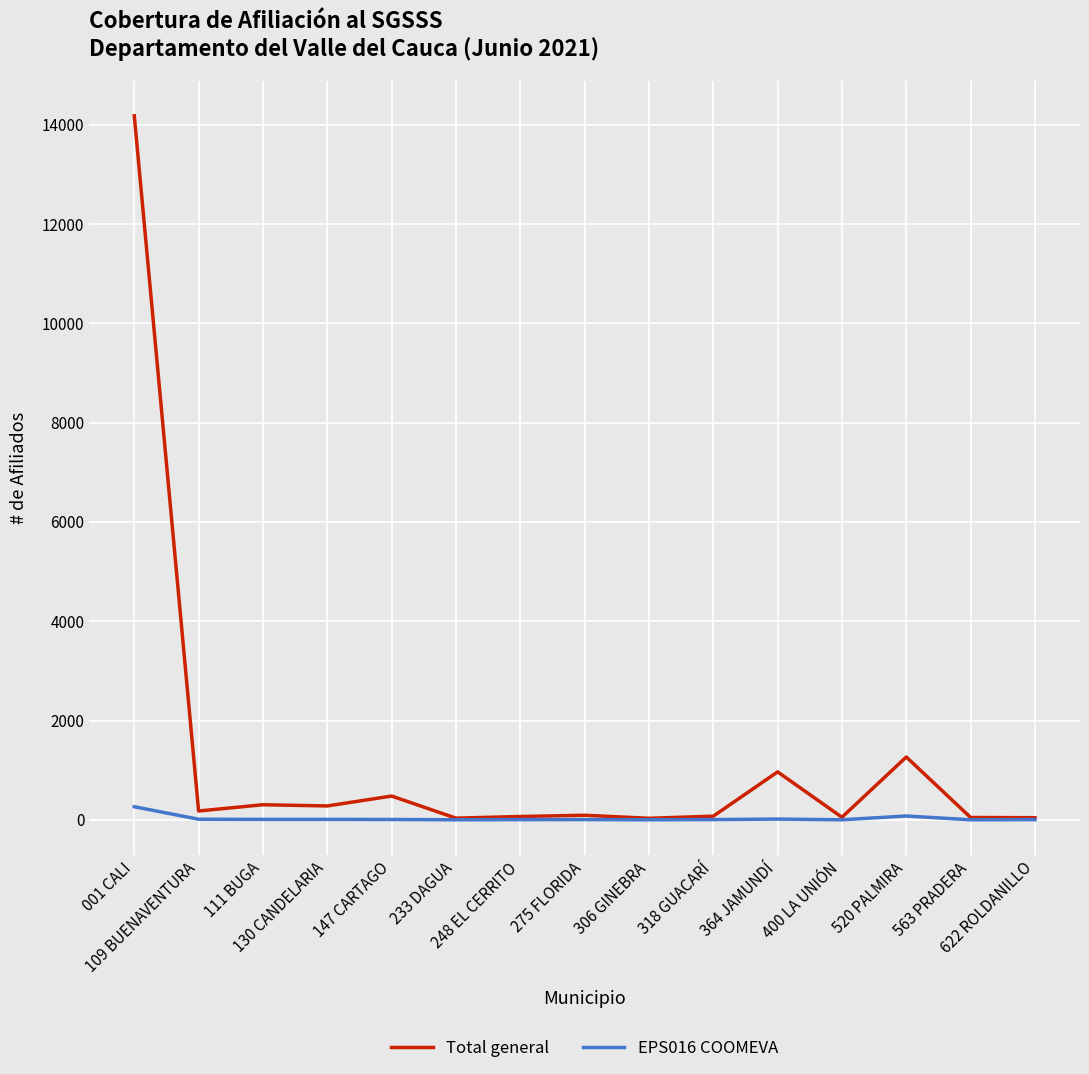

What is the average value of the Total general series?

1205